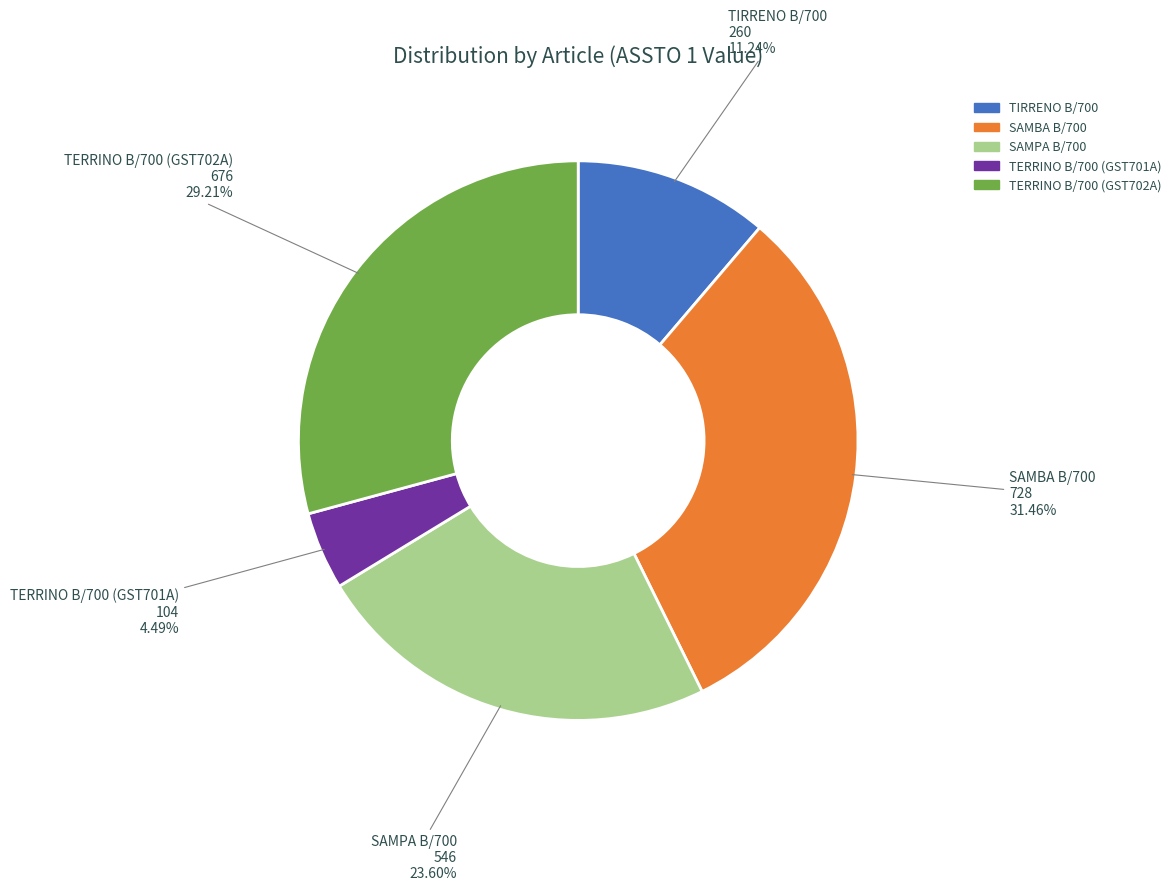

To the nearest percent, what is the average slice percentage?

20%